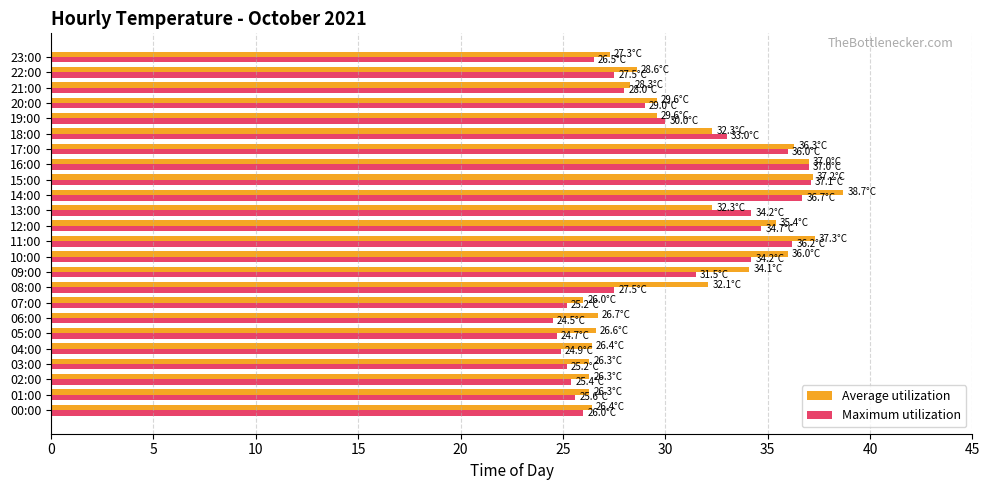

What is the total value across all series at 15:00?

74.3